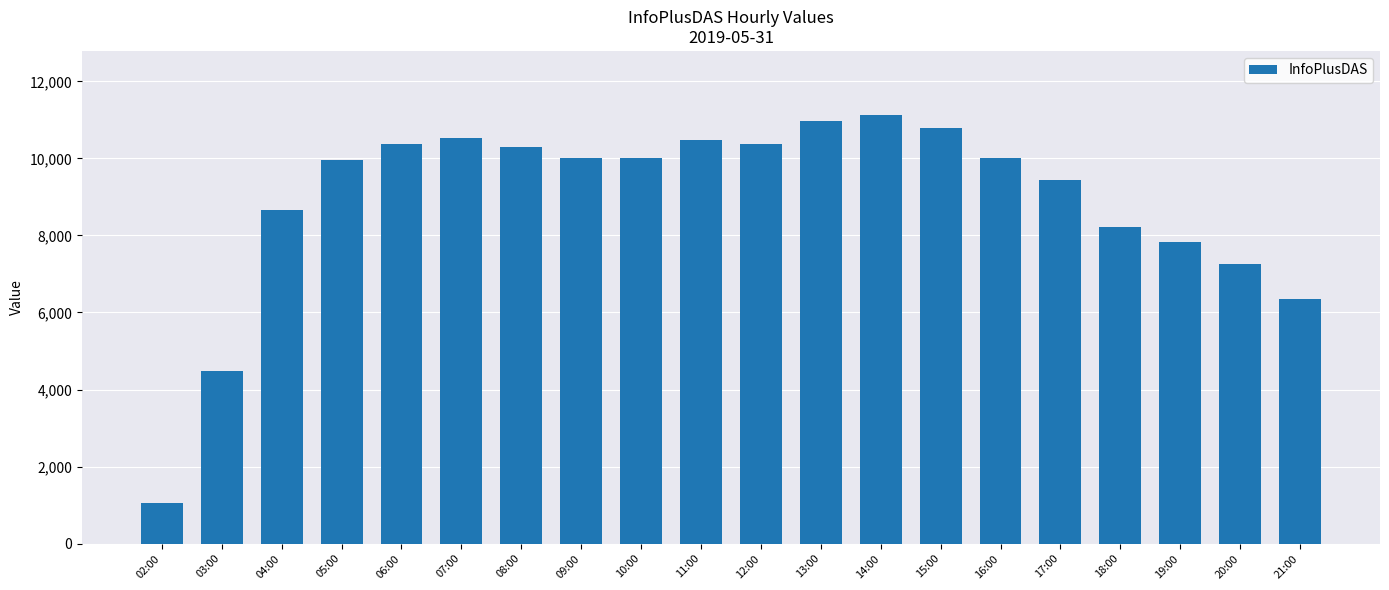

How many distinct data groups are displayed?

1